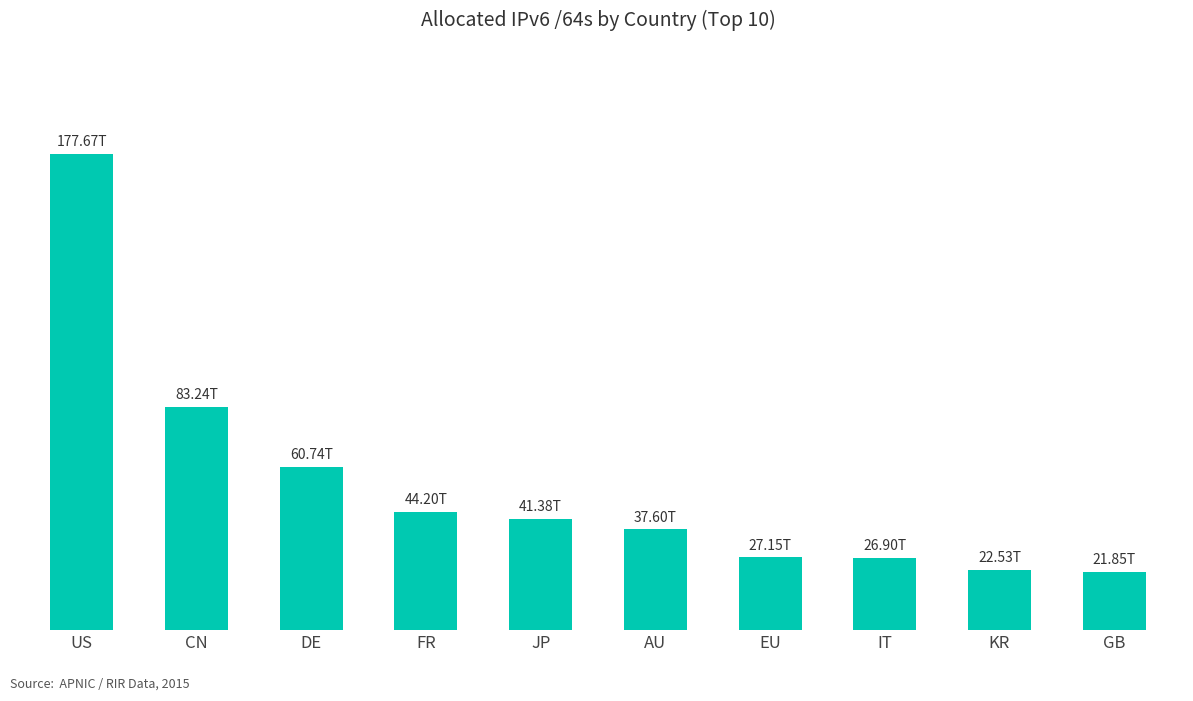

Count the number of categories in the chart.

10